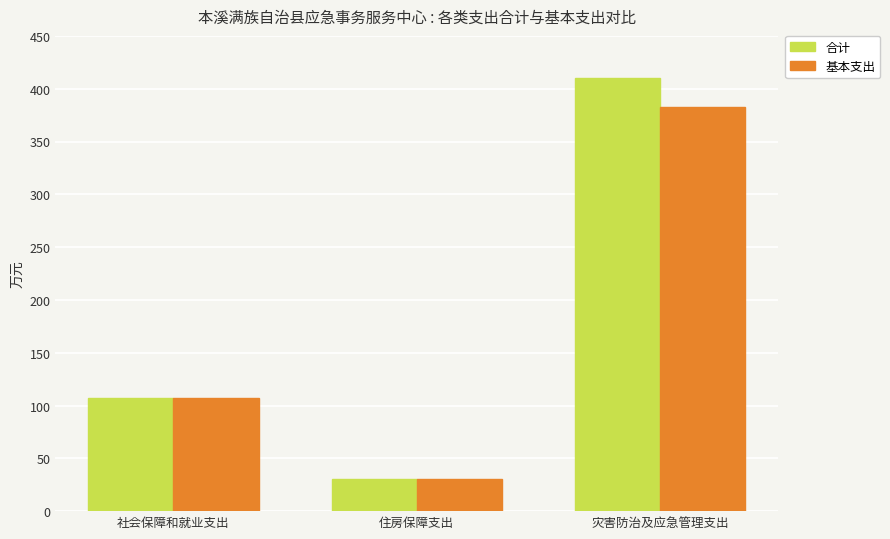

What is the difference between the 基本支出 values at 社会保障和就业支出 and 灾害防治及应急管理支出?

275.4